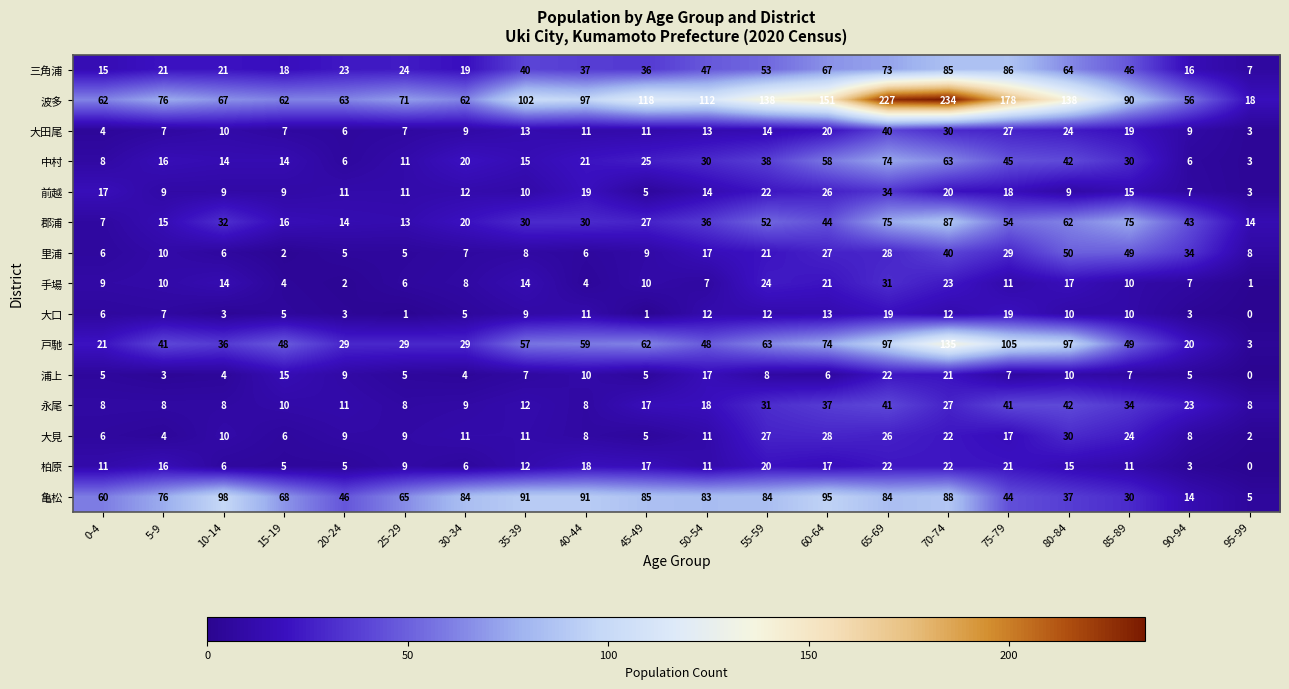

Between 30-34 and 70-74, which series saw the biggest shift?

波多